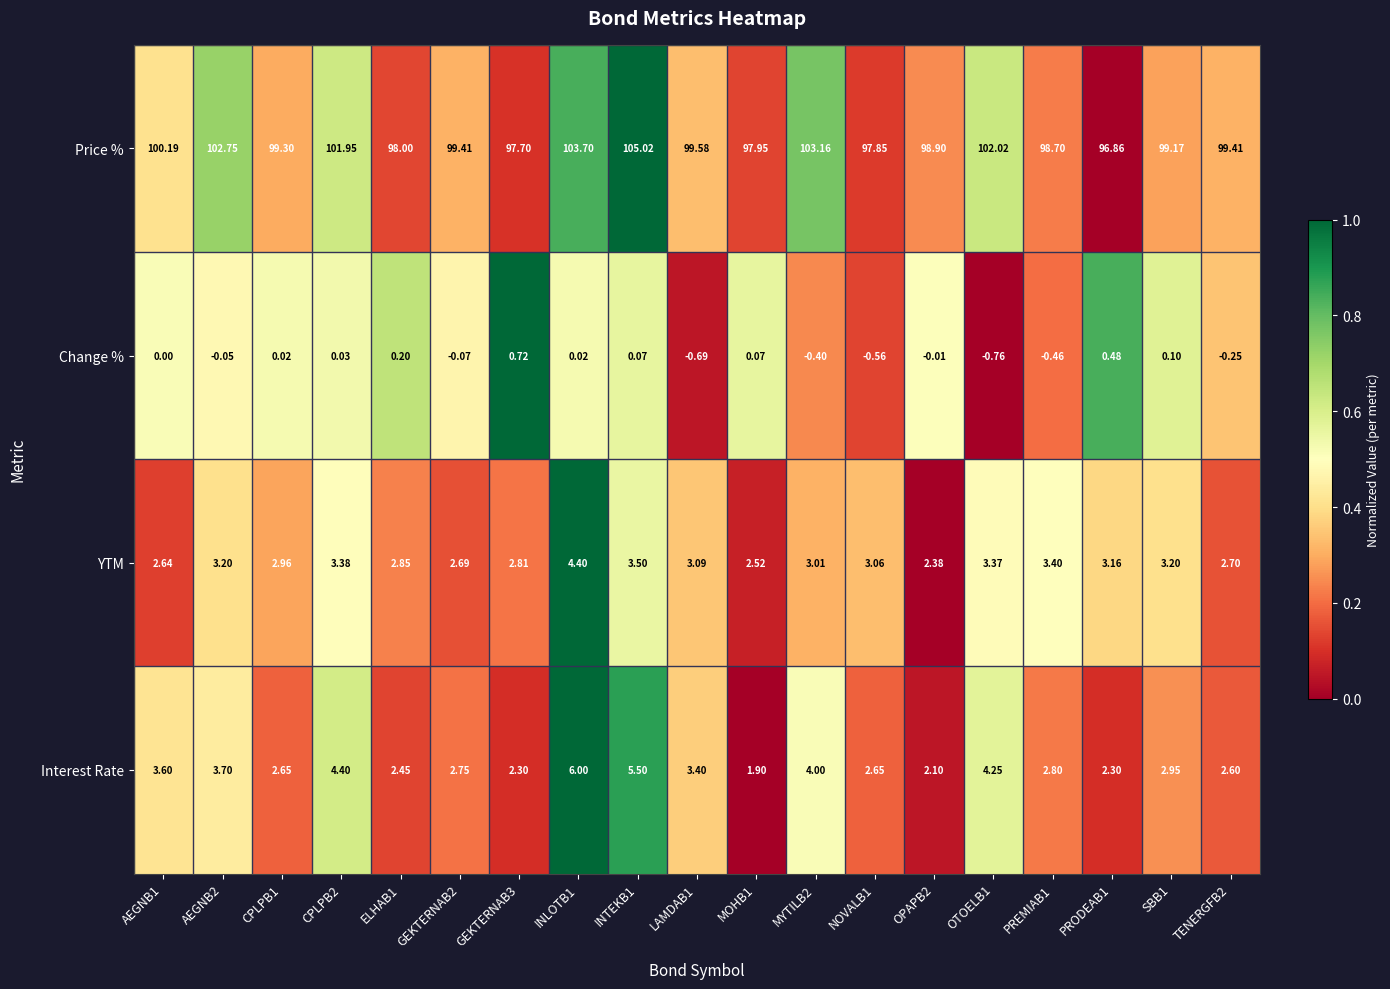

Between CPLPB2 and INLOTB1, which series saw the biggest shift?

Price %